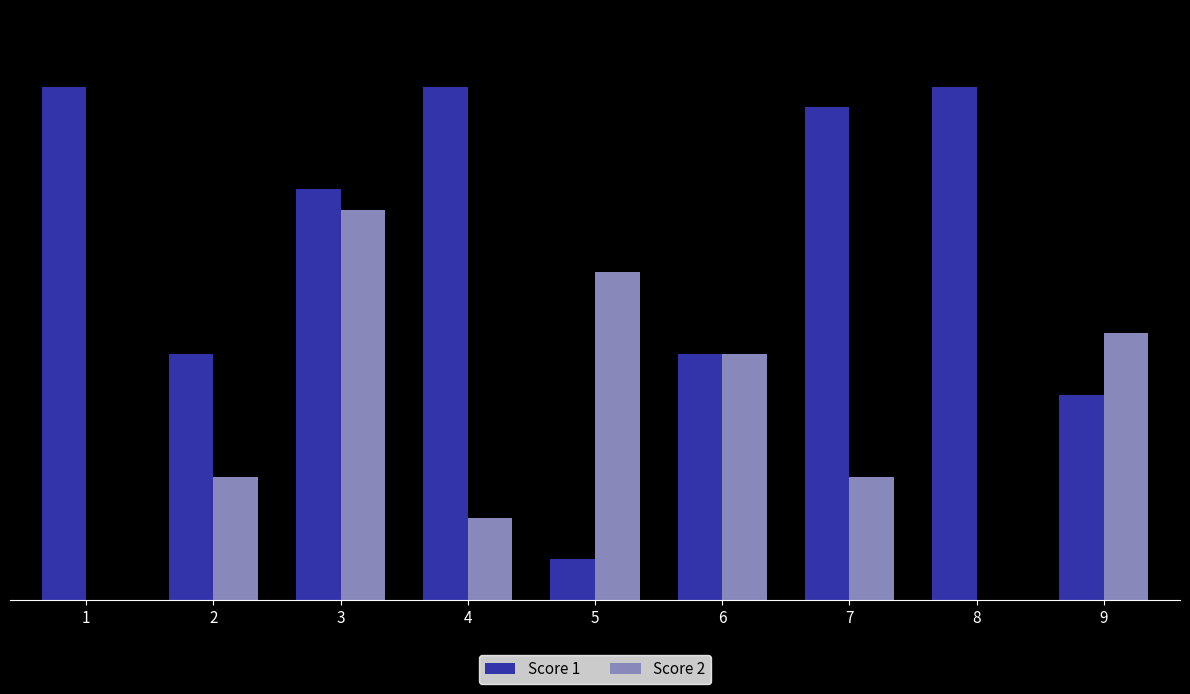

What is the sum of all Score 1 values?

155